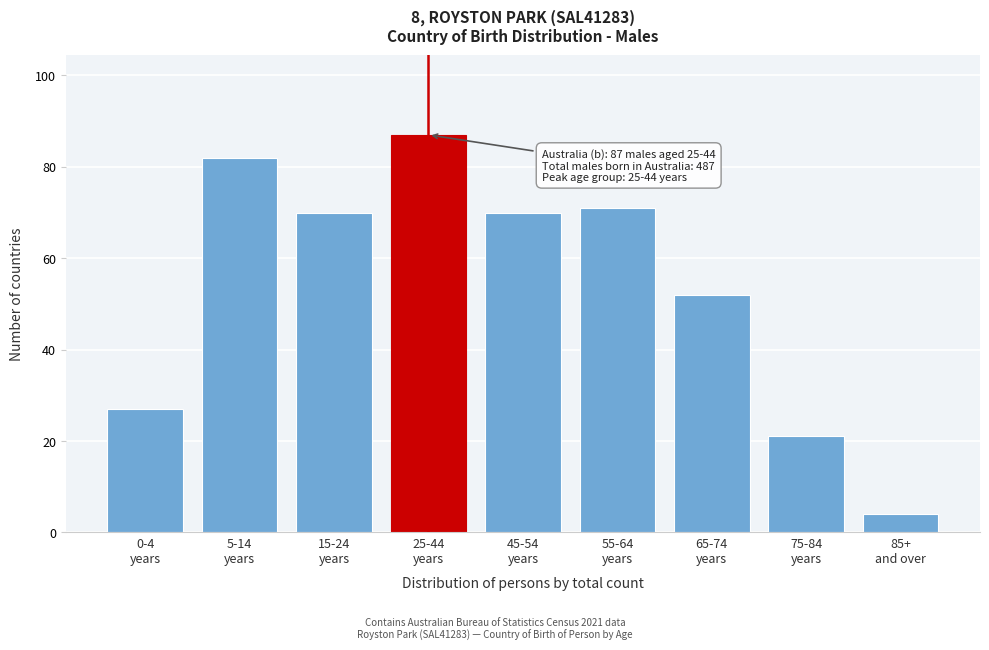

Reading left to right, transcribe all the data shown in this chart.

27	82	70	87	70	71	52	21	4